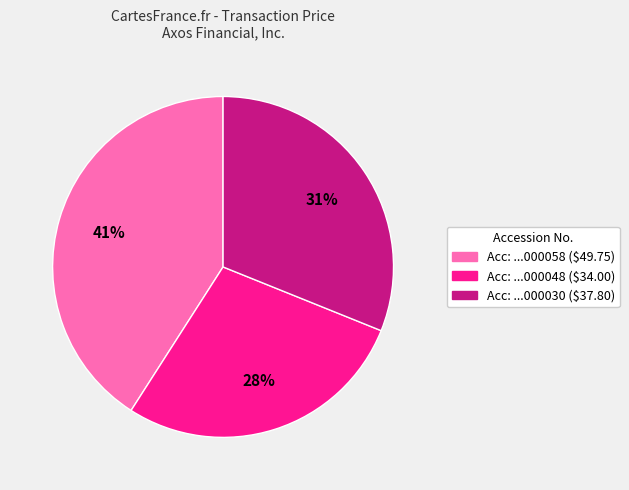

To the nearest percent, what is the difference between the largest and smallest slice percentages?

13%